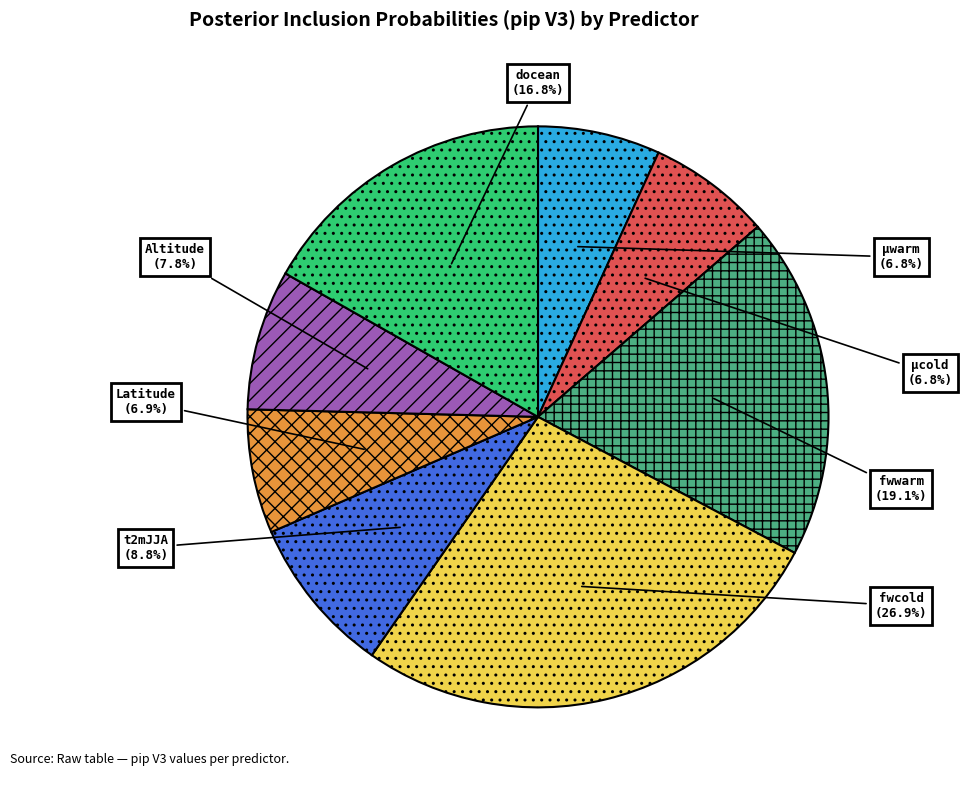

Is there a majority slice in this chart?

No